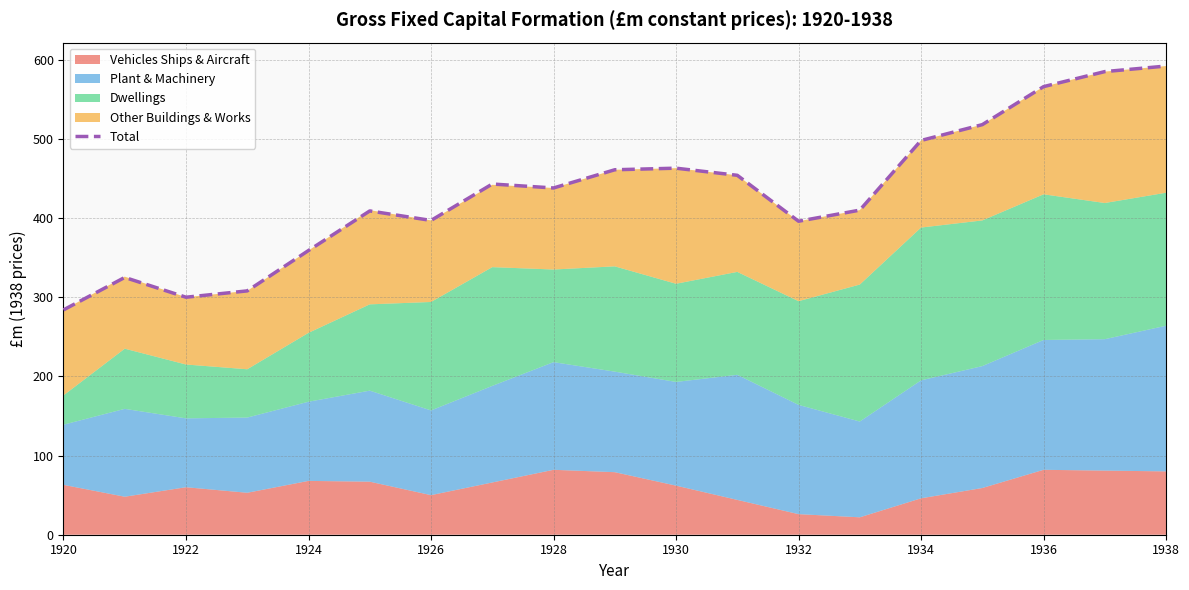

What is the highest value of the Total series?

592